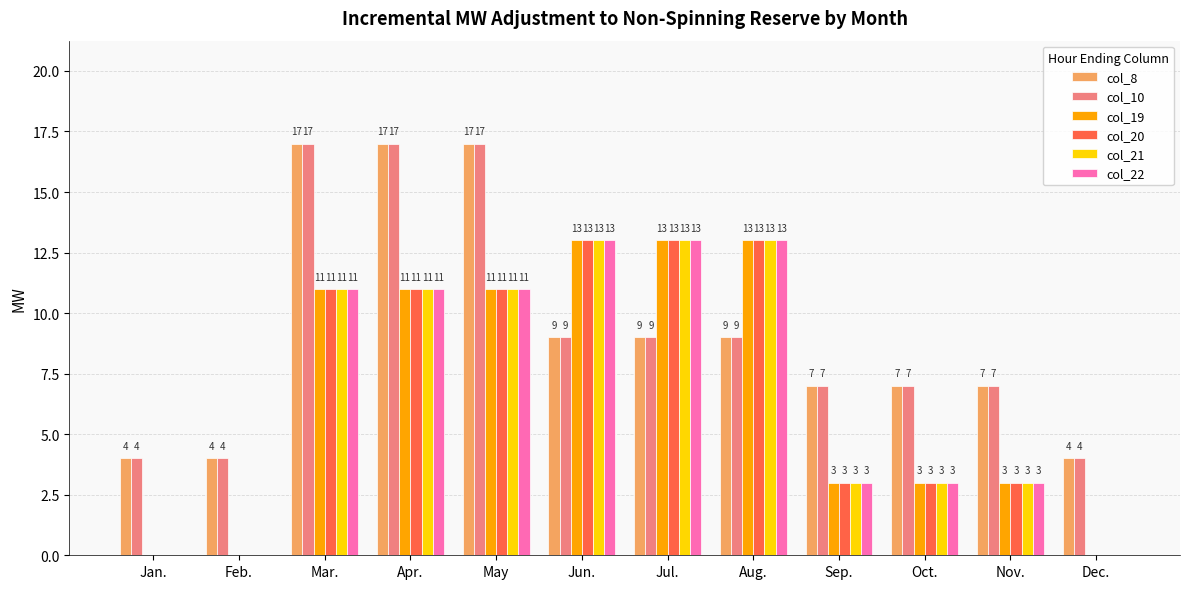

Reading left to right, extract all data points from this chart.

col_8: Jan.=4	Feb.=4	Mar.=17	Apr.=17	May=17	Jun.=9	Jul.=9	Aug.=9	Sep.=7	Oct.=7	Nov.=7	Dec.=4
col_10: Jan.=4	Feb.=4	Mar.=17	Apr.=17	May=17	Jun.=9	Jul.=9	Aug.=9	Sep.=7	Oct.=7	Nov.=7	Dec.=4
col_19: Jan.=0	Feb.=0	Mar.=11	Apr.=11	May=11	Jun.=13	Jul.=13	Aug.=13	Sep.=3	Oct.=3	Nov.=3	Dec.=0
col_20: Jan.=0	Feb.=0	Mar.=11	Apr.=11	May=11	Jun.=13	Jul.=13	Aug.=13	Sep.=3	Oct.=3	Nov.=3	Dec.=0
col_21: Jan.=0	Feb.=0	Mar.=11	Apr.=11	May=11	Jun.=13	Jul.=13	Aug.=13	Sep.=3	Oct.=3	Nov.=3	Dec.=0
col_22: Jan.=0	Feb.=0	Mar.=11	Apr.=11	May=11	Jun.=13	Jul.=13	Aug.=13	Sep.=3	Oct.=3	Nov.=3	Dec.=0